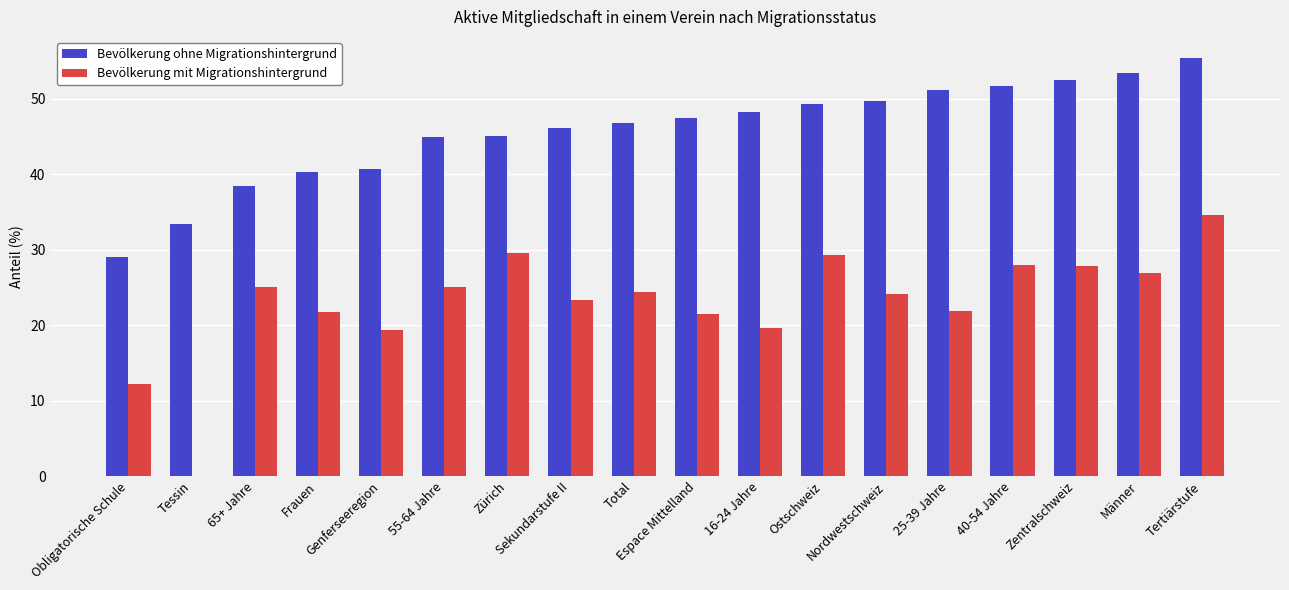

Which series has the largest total across all categories?

Bevölkerung ohne Migrationshintergrund